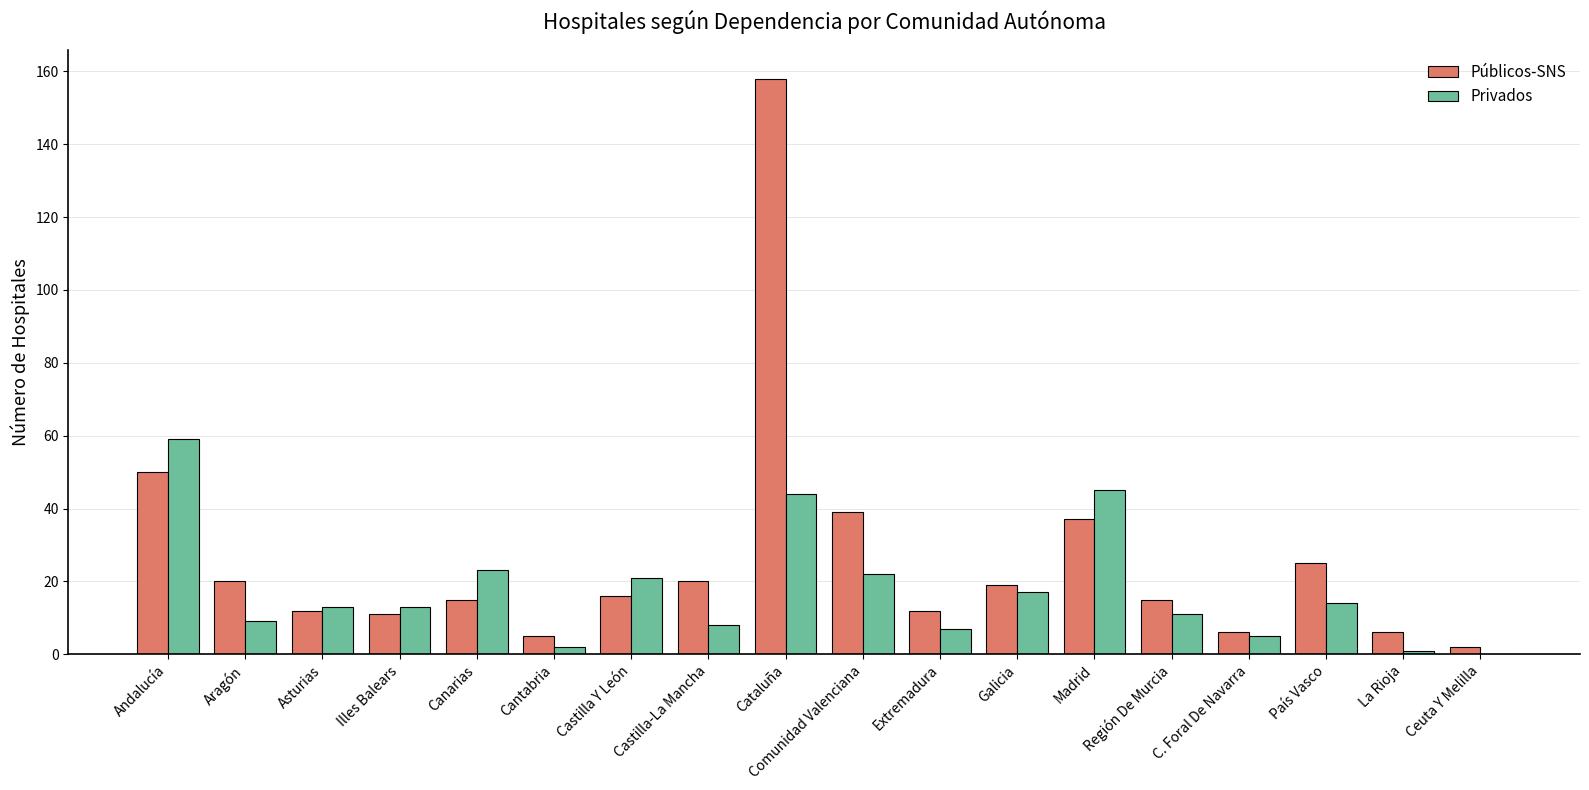

Reading left to right, what are all the values shown in this chart?

Públicos-SNS: 50	20	12	11	15	5	16	20	158	39	12	19	37	15	6	25	6	2
Privados: 59	9	13	13	23	2	21	8	44	22	7	17	45	11	5	14	1	0